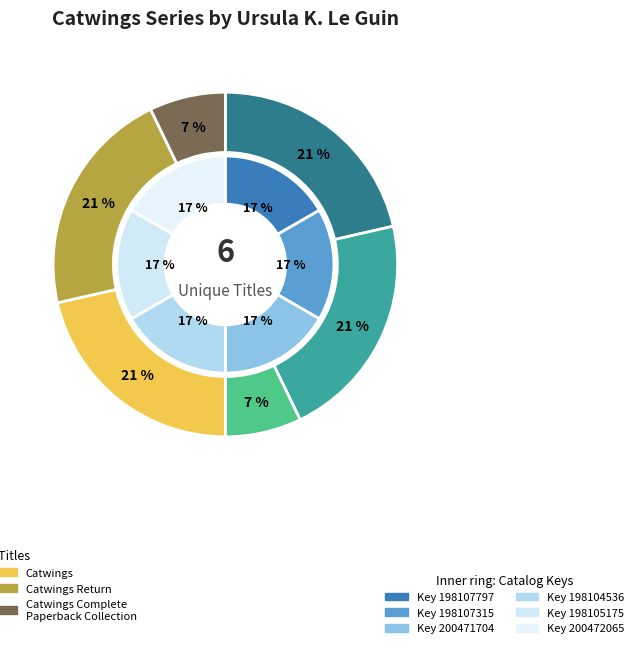

To the nearest percent, what is the average slice percentage?

17%